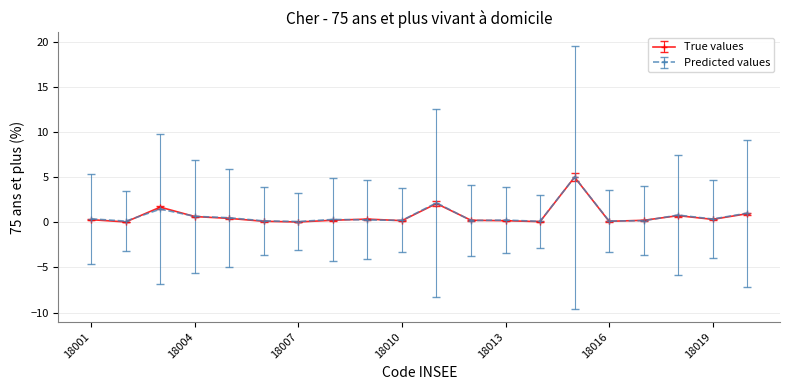

What is the value of the True values point at the 16th from the left?

0.1